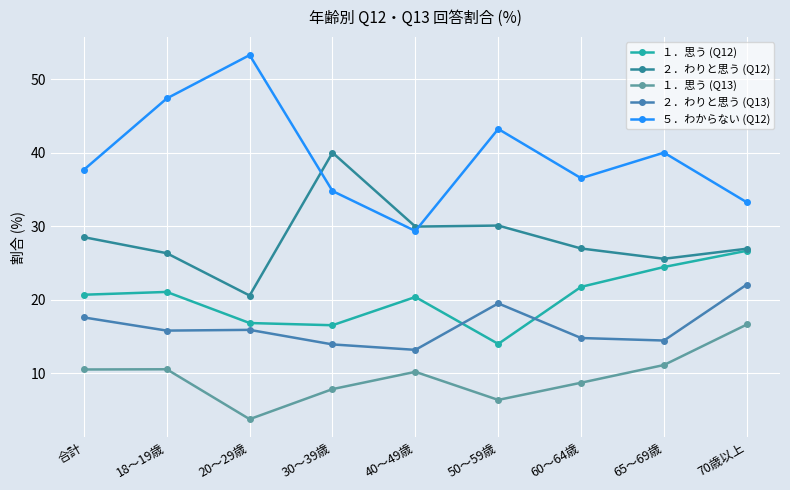

Count the number of data series in this chart.

5